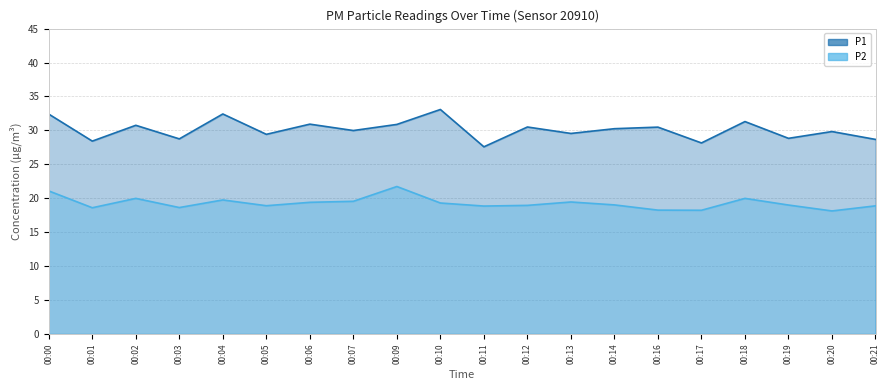

Reading left to right, transcribe all the data shown in this chart.

P1: 32.4	28.4	30.8	28.8	32.4	29.4	30.9	30.0	30.9	33.1	27.6	30.5	29.6	30.2	30.5	28.1	31.3	28.8	29.8	28.7
P2: 21.1	18.6	20.0	18.6	19.8	18.9	19.4	19.6	21.7	19.3	18.9	18.9	19.4	19.0	18.2	18.2	20.0	19.0	18.1	18.9